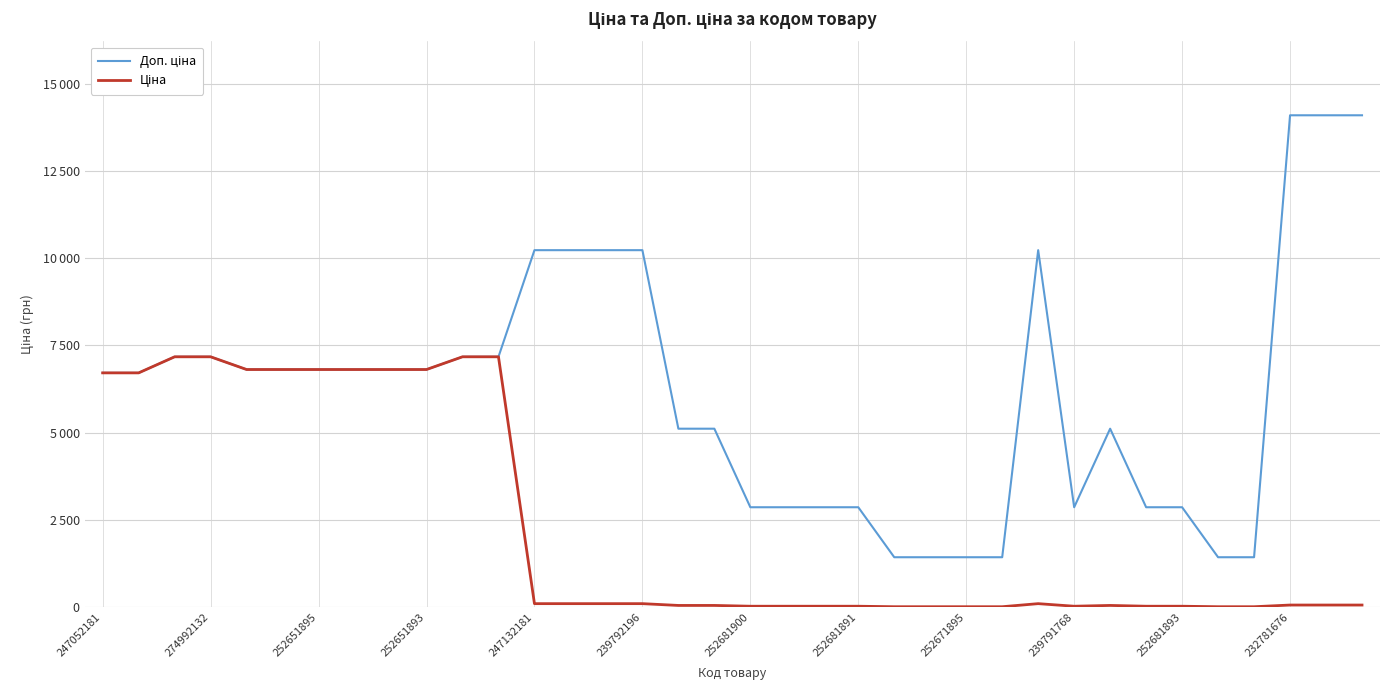

Rank the series by their maximum value, from highest to lowest.

Доп. ціна, Ціна